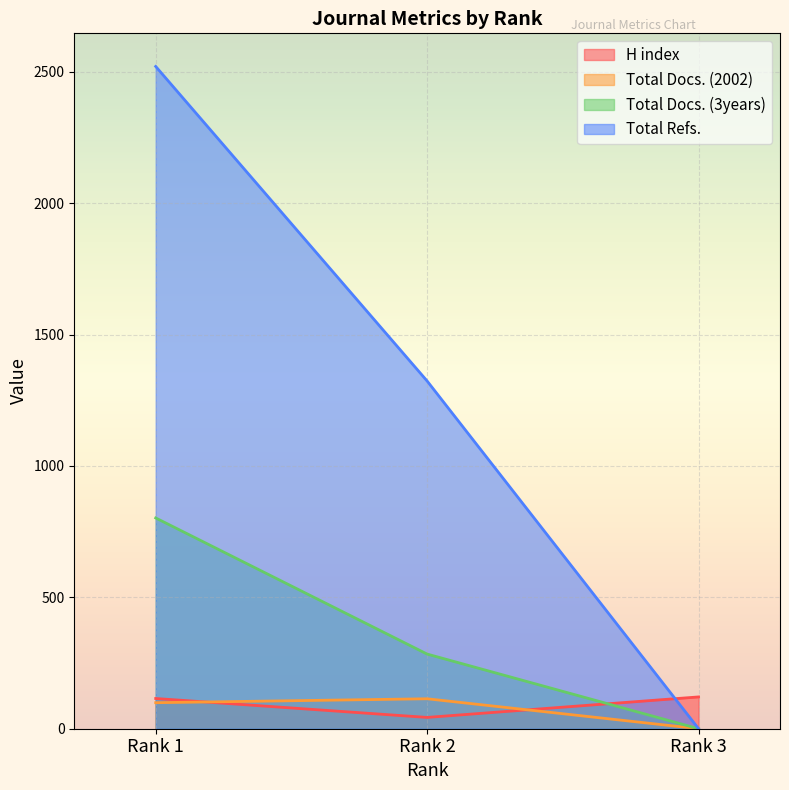

What is the highest value of the Total Docs. (2002) series?

114